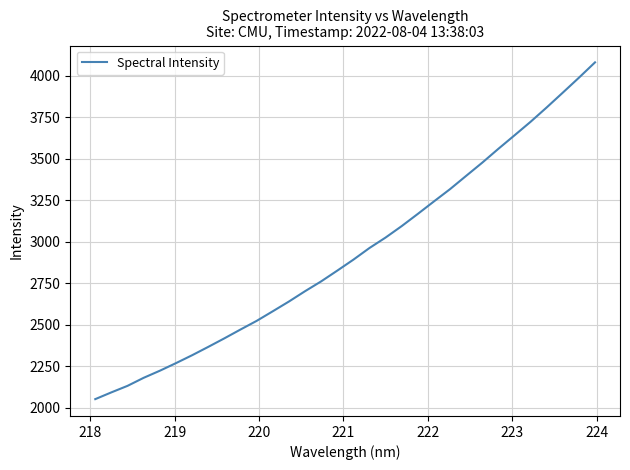

What is the difference between the maximum and minimum values?

2029.0